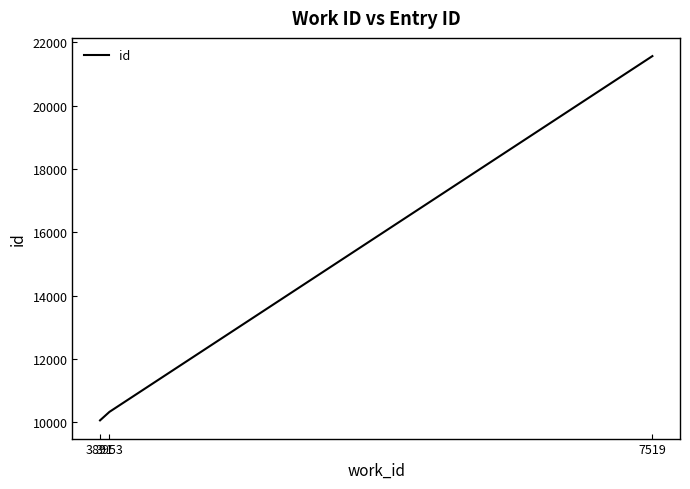

How many series are shown in this chart?

1